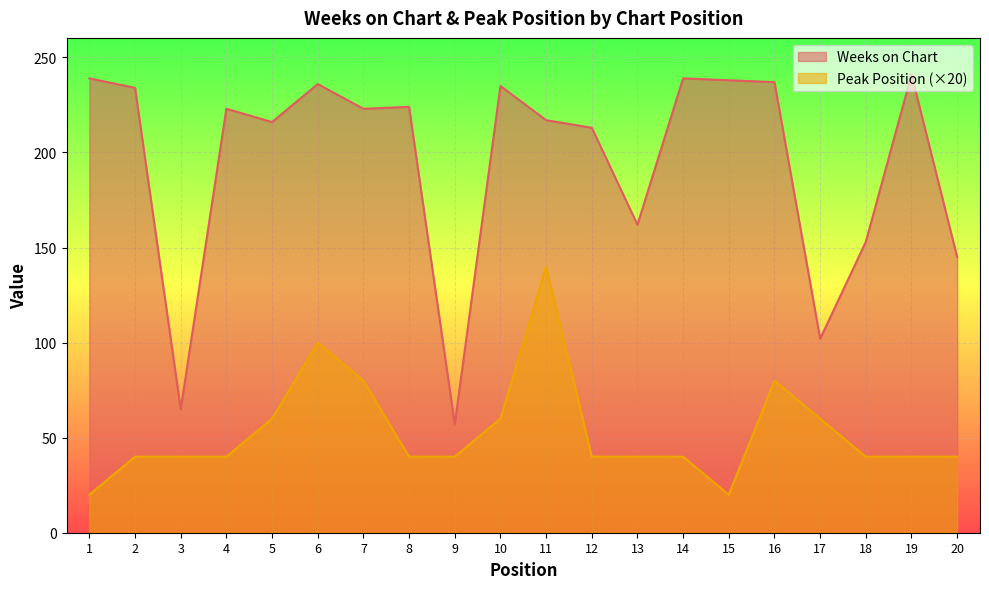

The value of Peak Position at 7 is 80. True or false?

True